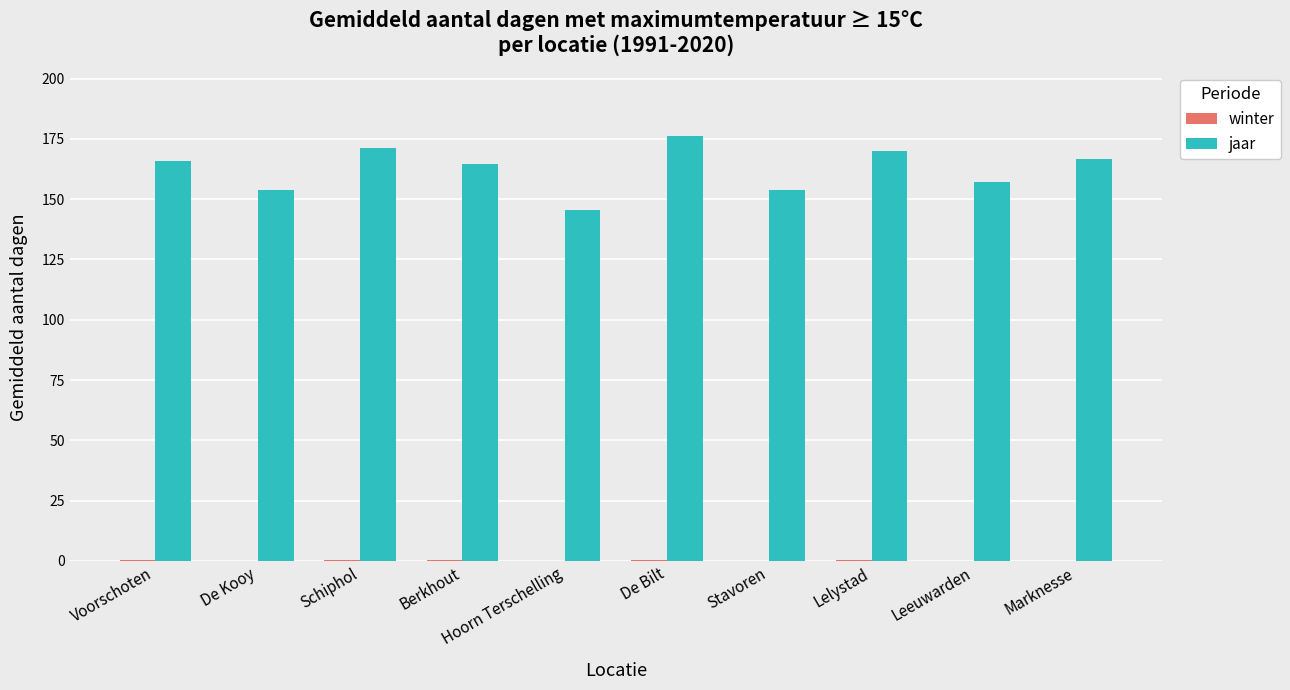

How many distinct data groups are displayed?

2